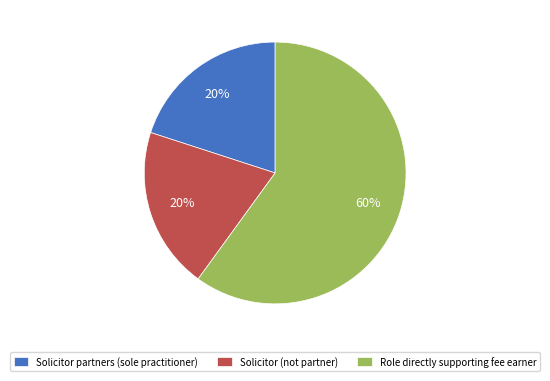

True or false: Solicitor partners (sole practitioner) accounts for 9% of the total.

False